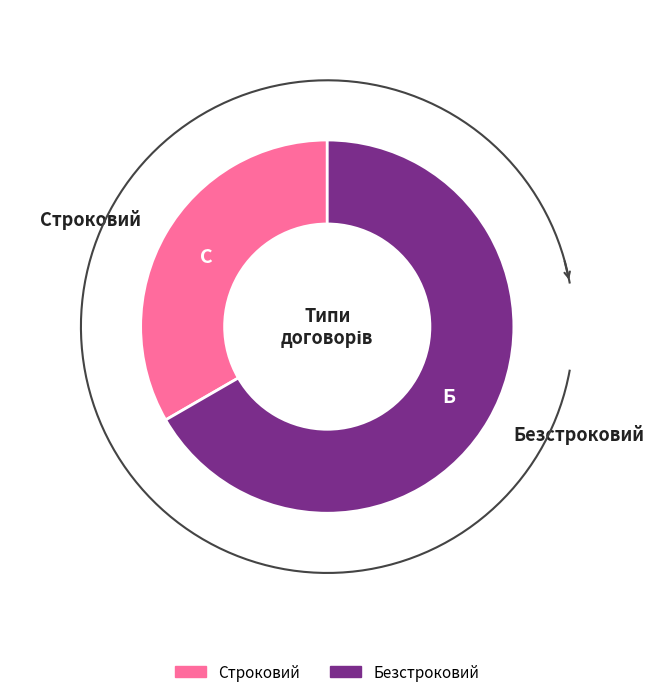

Which category has the biggest portion of the pie?

Безстроковий